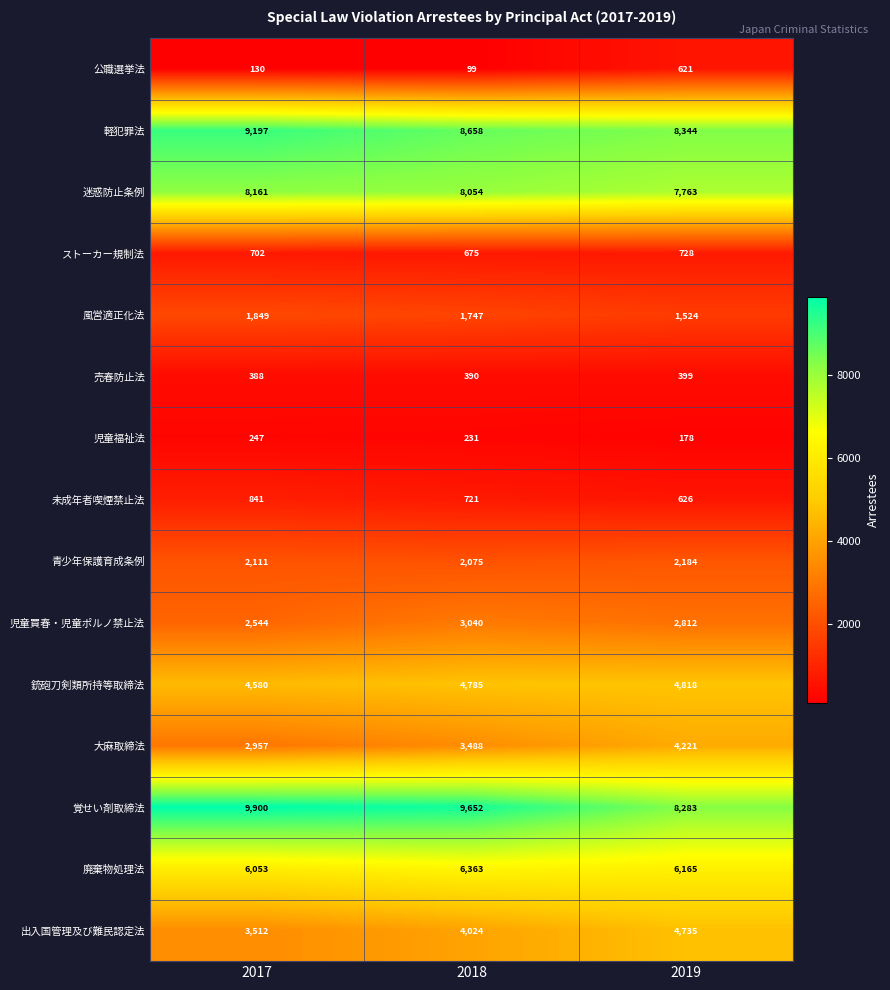

What is the greatest value displayed?

9900